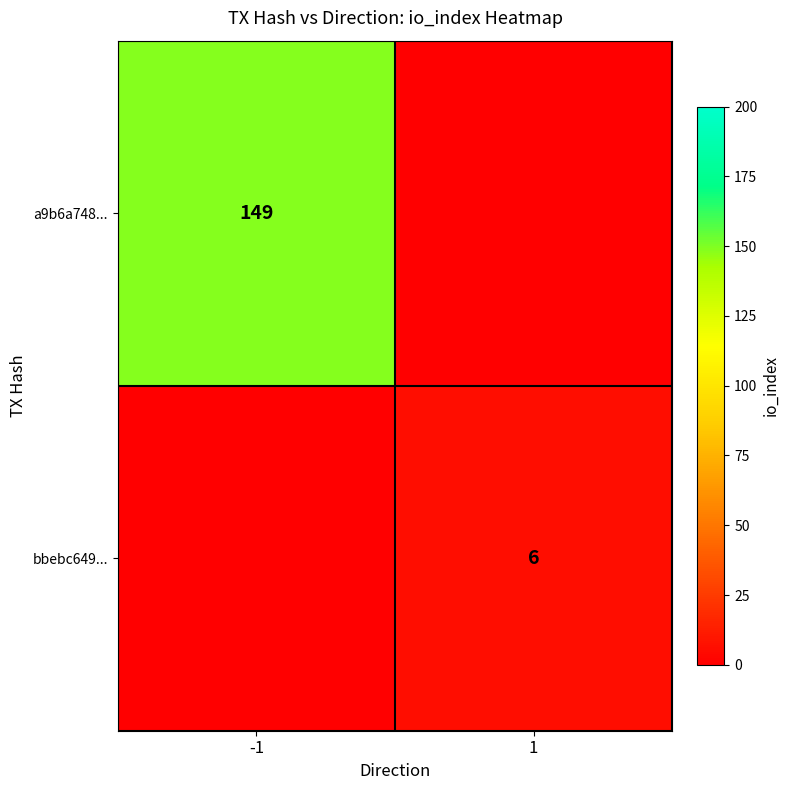

The bbebc649... series shows 11 at 1. True or false?

False